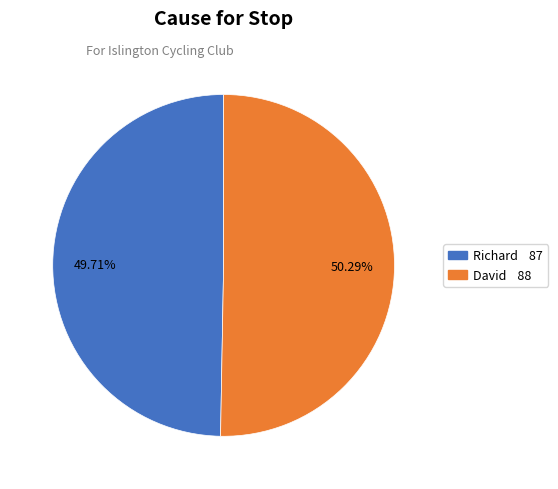

Which slice represents more than half of the pie?

David